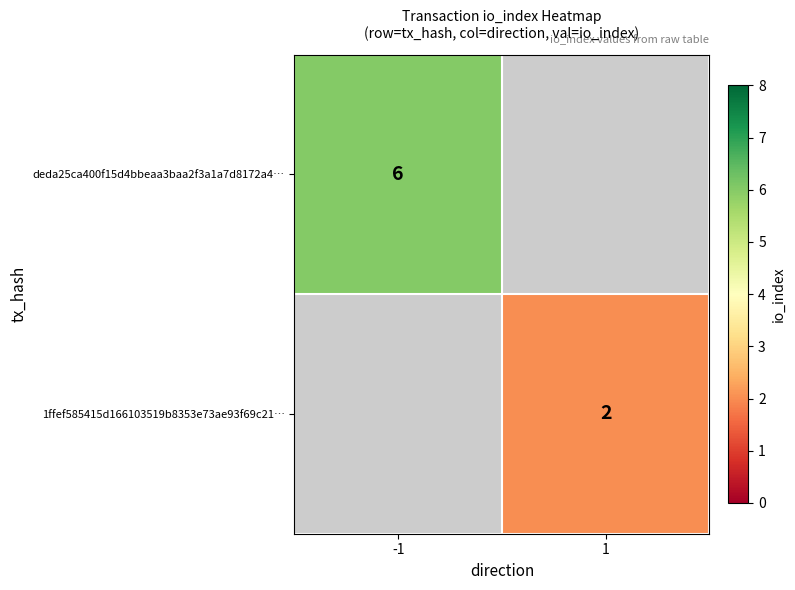

What is the minimum value shown in the chart?

2.0